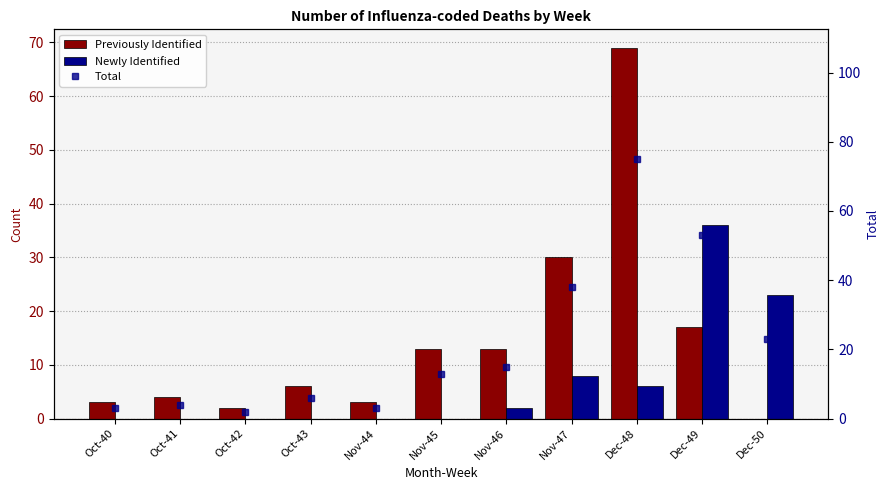

List the series in order of their overall mean, lowest first.

Newly Identified, Previously Identified, Total